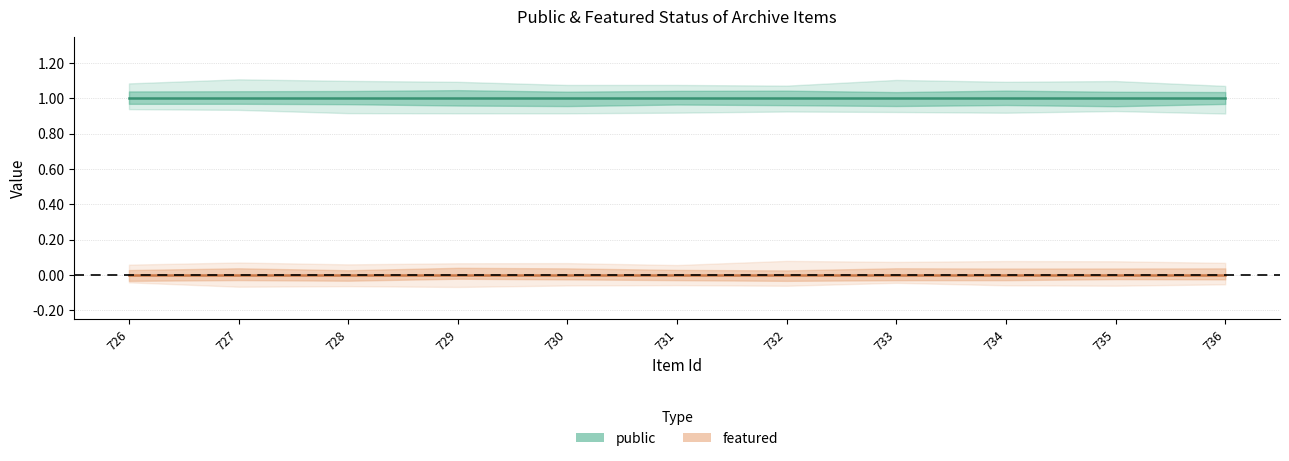

Which series has the largest range (max minus min)?

public